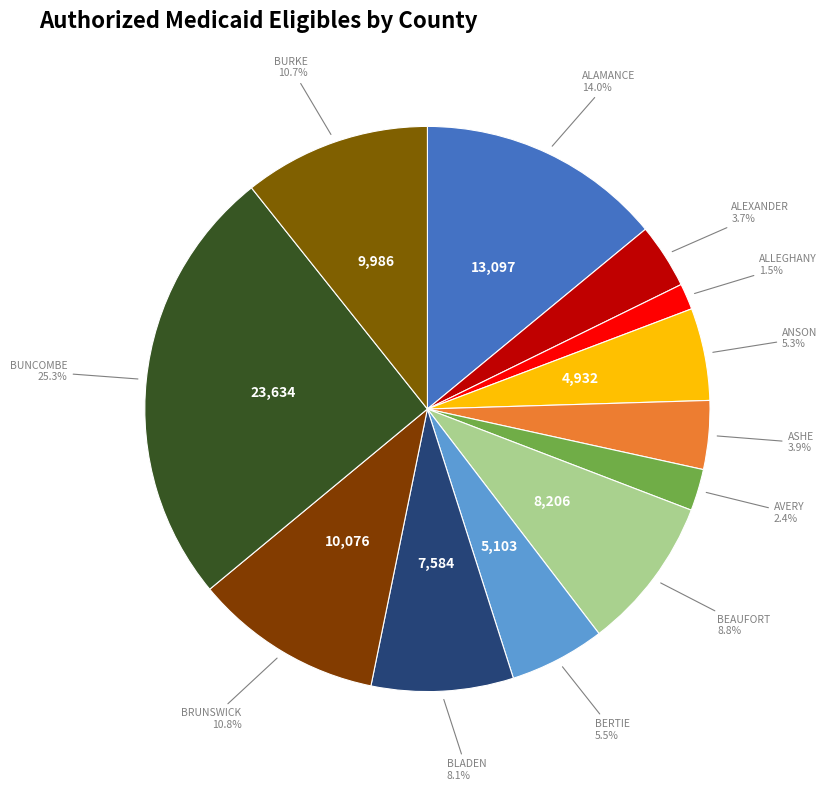

How many slices are in this pie chart?

12